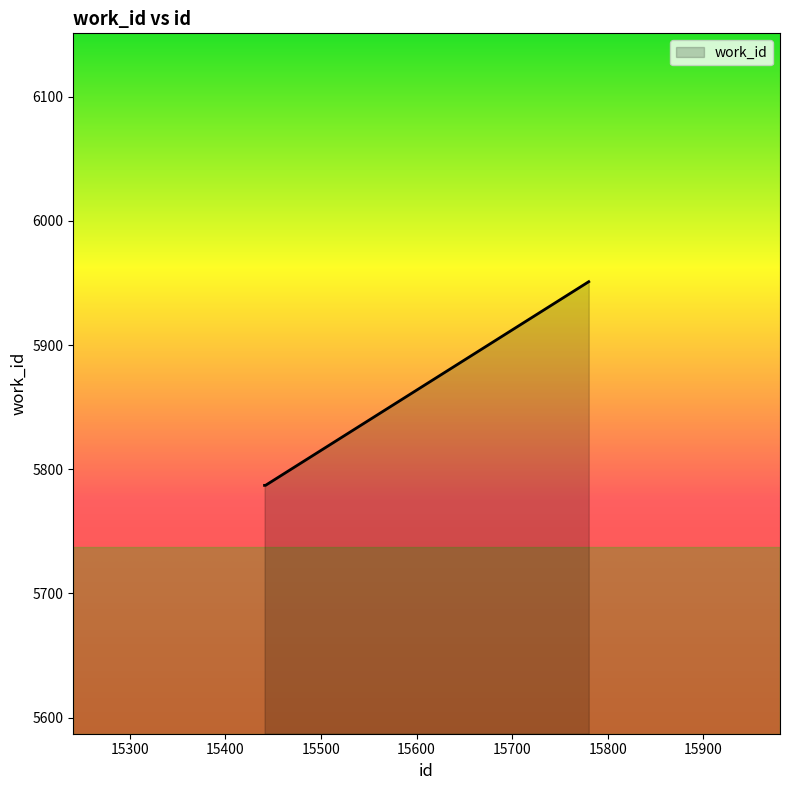

What is the difference between the maximum and second lowest values?

164